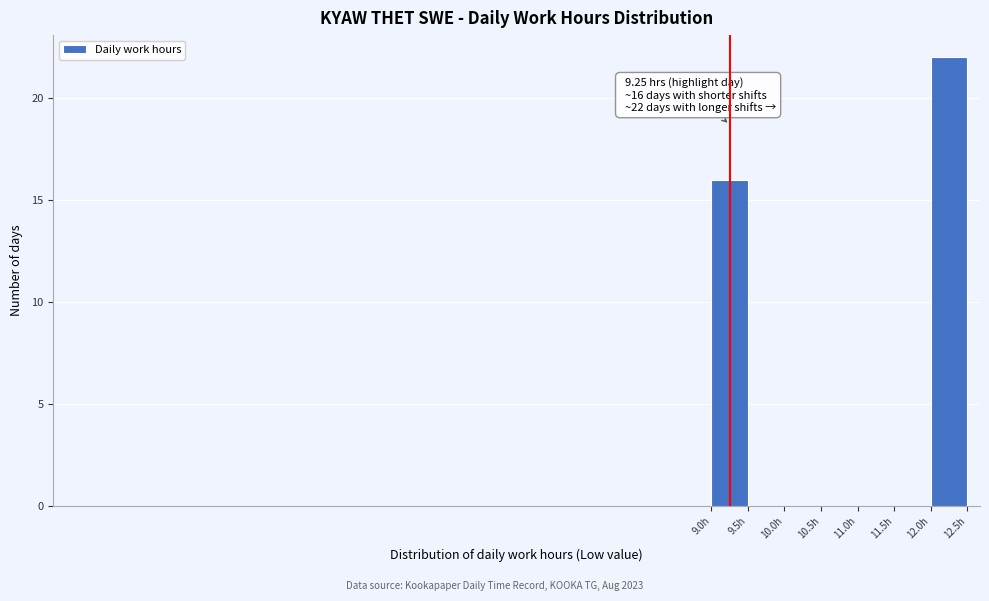

Over which range of the x-axis is the bar tallest?

12.0 to 12.5